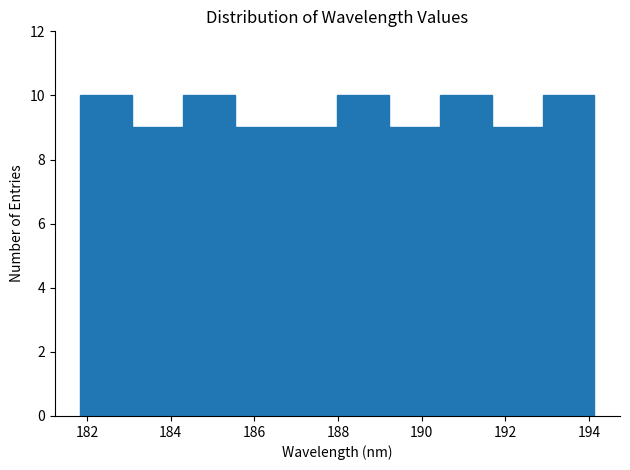

Reading left to right, transcribe this chart: for each bar, give the range it covers on the x-axis and its height. Neither the bar edges nor the heights are printed on the chart, so give them approximately, as read against the axes.

181.8 to 183.0: 10
183.0 to 184.2: 9
184.2 to 185.6: 10
185.6 to 186.8: 9
186.8 to 188.0: 9
188.0 to 189.2: 10
189.2 to 190.4: 9
190.4 to 191.6: 10
191.6 to 192.8: 9
192.8 to 194.2: 10